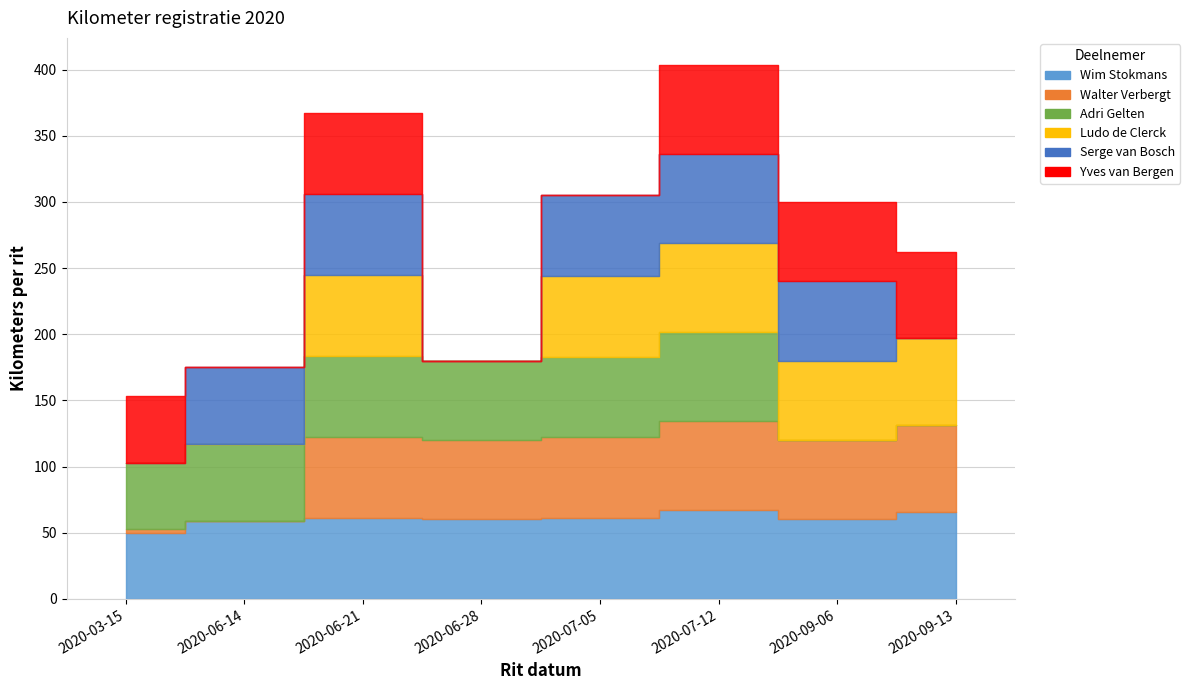

Where is Walter Verbergt nearest to the value 33?

2020-06-28